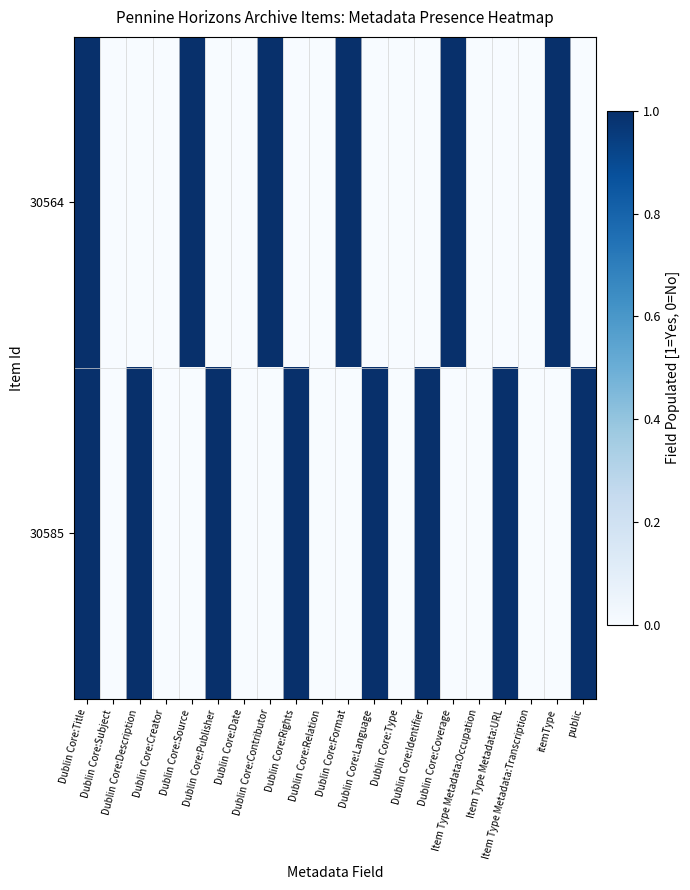

Between Dublin Core:Subject and Item Type Metadata:URL, which is larger?

Dublin Core:Subject